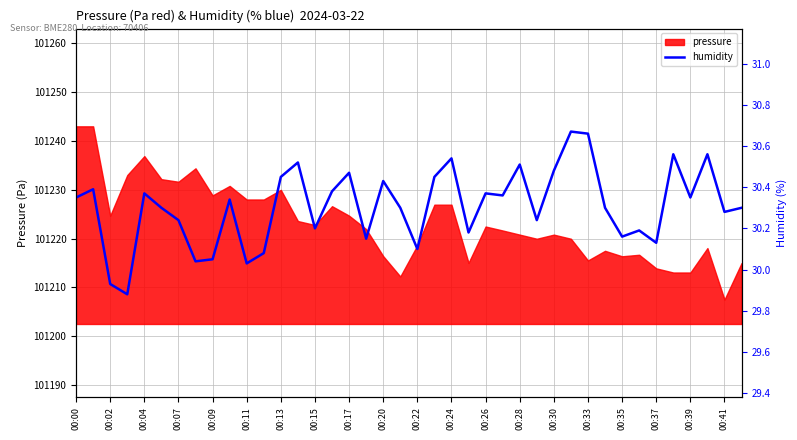

Reading left to right, extract all data points from this chart.

30.4	30.4	29.9	29.9	30.4	30.3	30.2	30.0	30.1	30.3	30.0	30.1	30.4	30.5	30.2	30.4	30.5	30.1	30.4	30.3	30.1	30.4	30.5	30.2	30.4	30.4	30.5	30.2	30.5	30.7	30.7	30.3	30.2	30.2	30.1	30.6	30.4	30.6	30.3	30.3